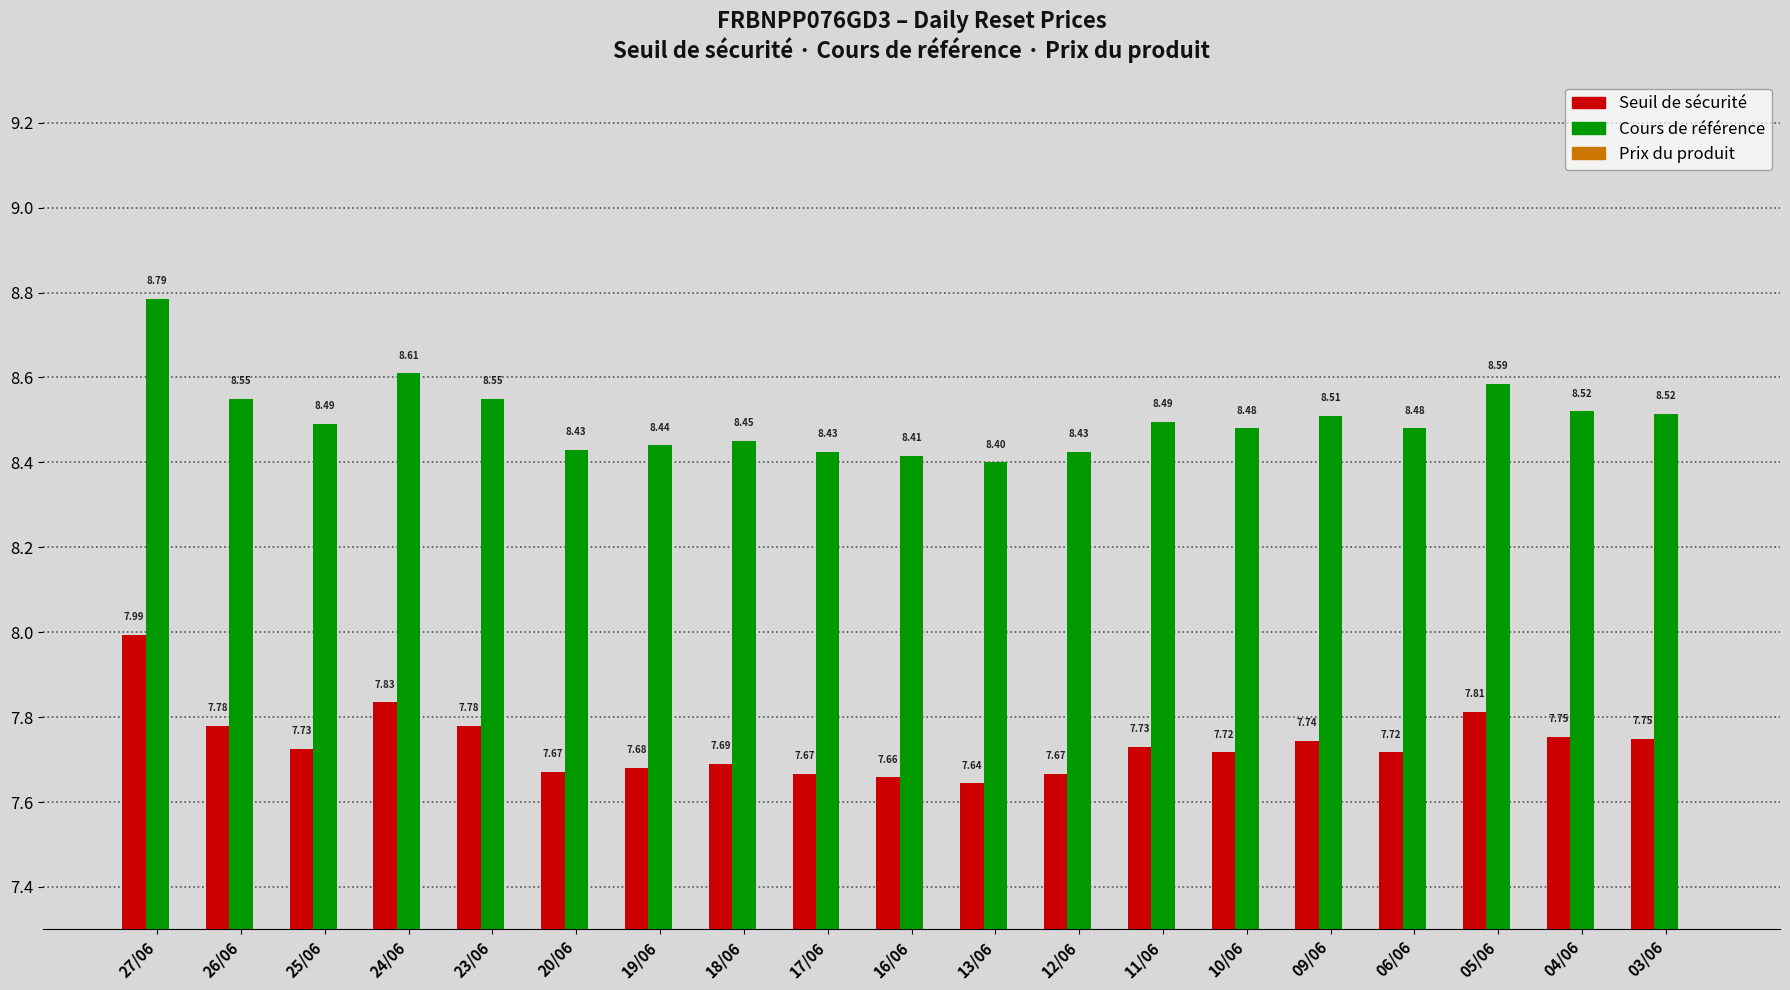

List the labels in order of Seuil de sécurité value, smallest first.

13/06, 16/06, 17/06, 12/06, 20/06, 19/06, 18/06, 10/06, 06/06, 25/06, 11/06, 09/06, 03/06, 04/06, 26/06, 23/06, 05/06, 24/06, 27/06